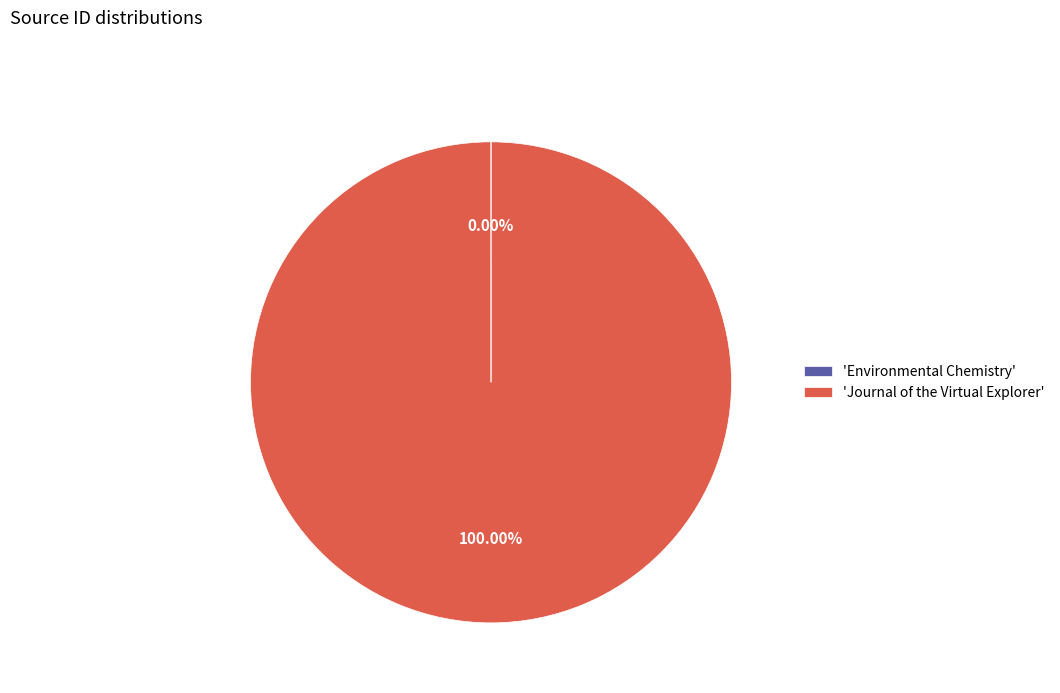

Is there any slice that represents more than half of the pie?

Yes